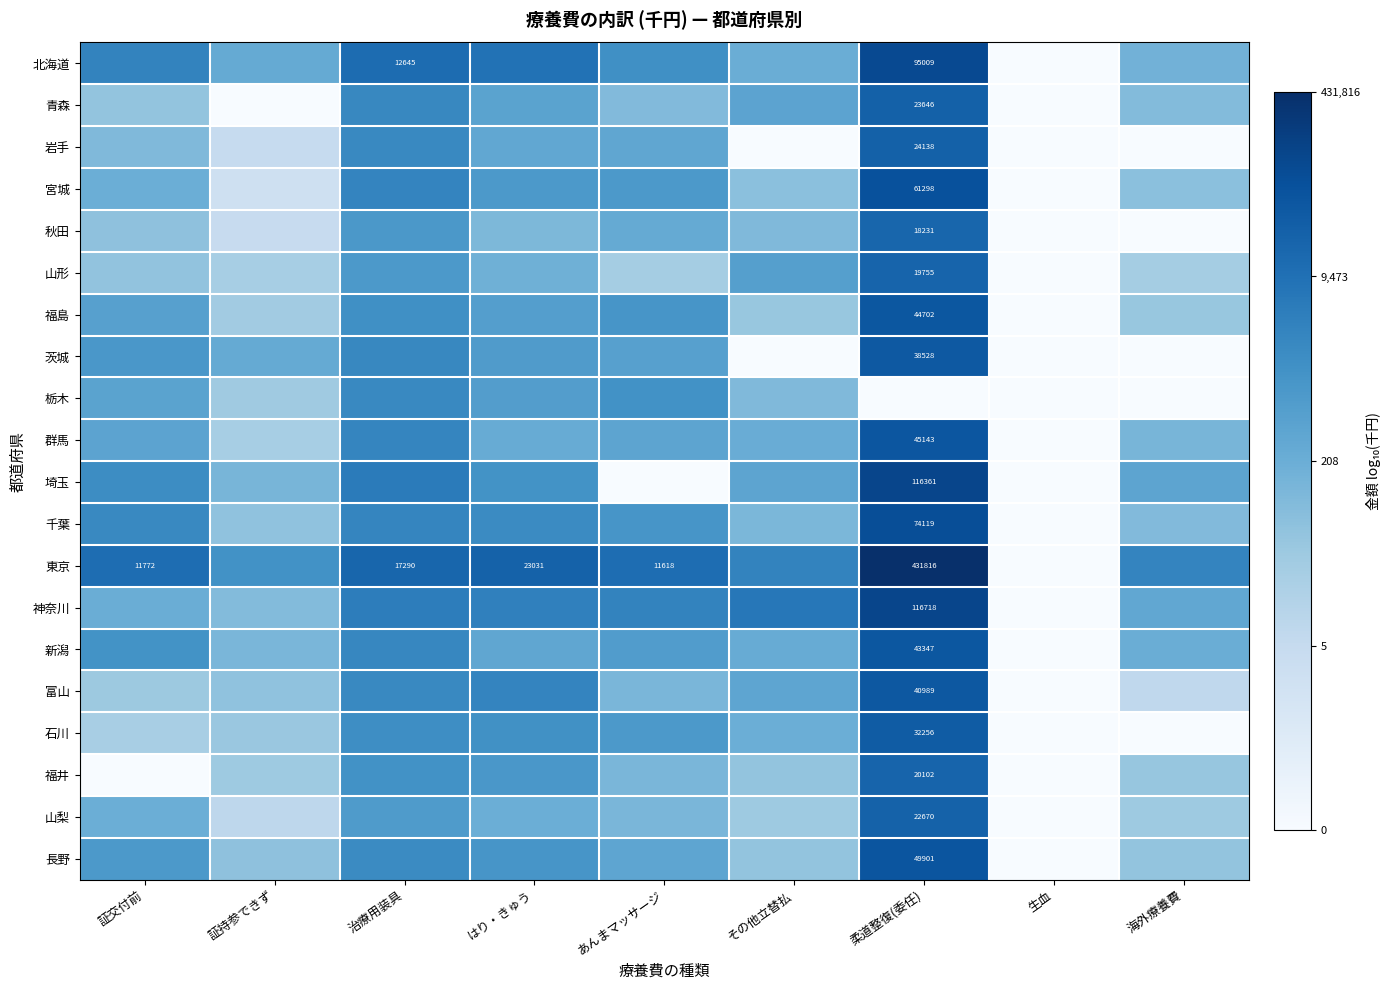

Which category has the highest value in the 秋田 series?

柔道整復(委任)